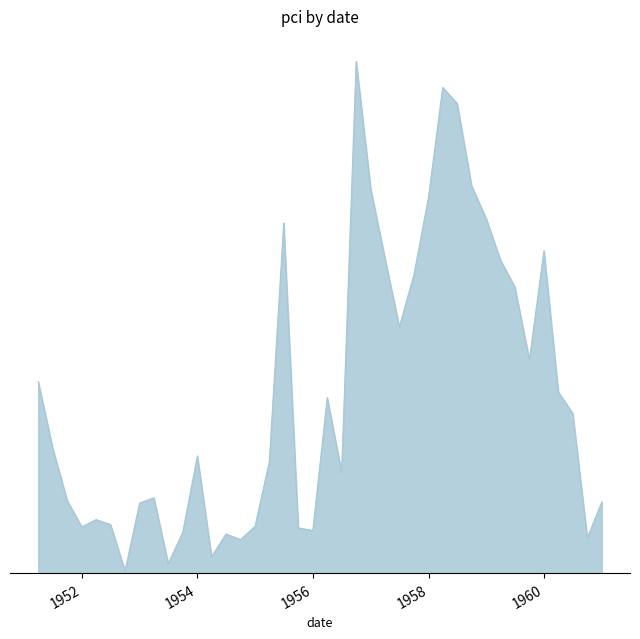

Where is the first local maximum?

3/31/1952